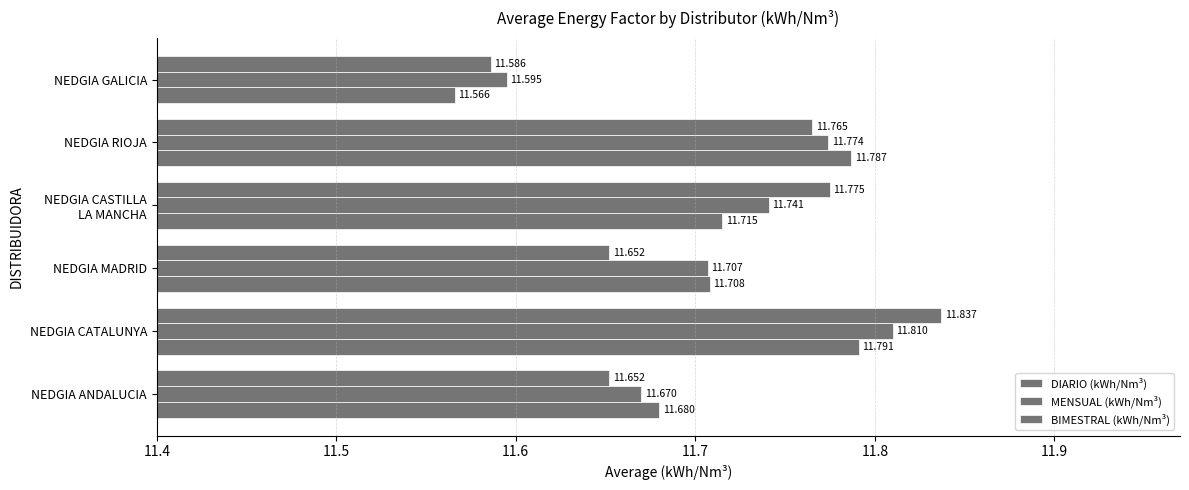

How many distinct data groups are displayed?

3